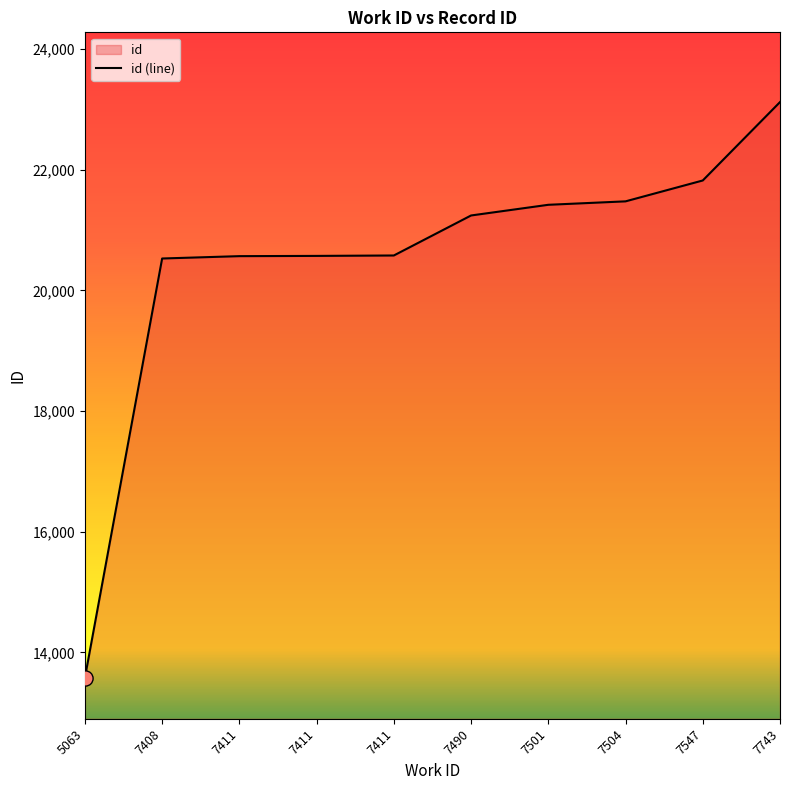

What is the change in value from 7504 to 7743?

+1645